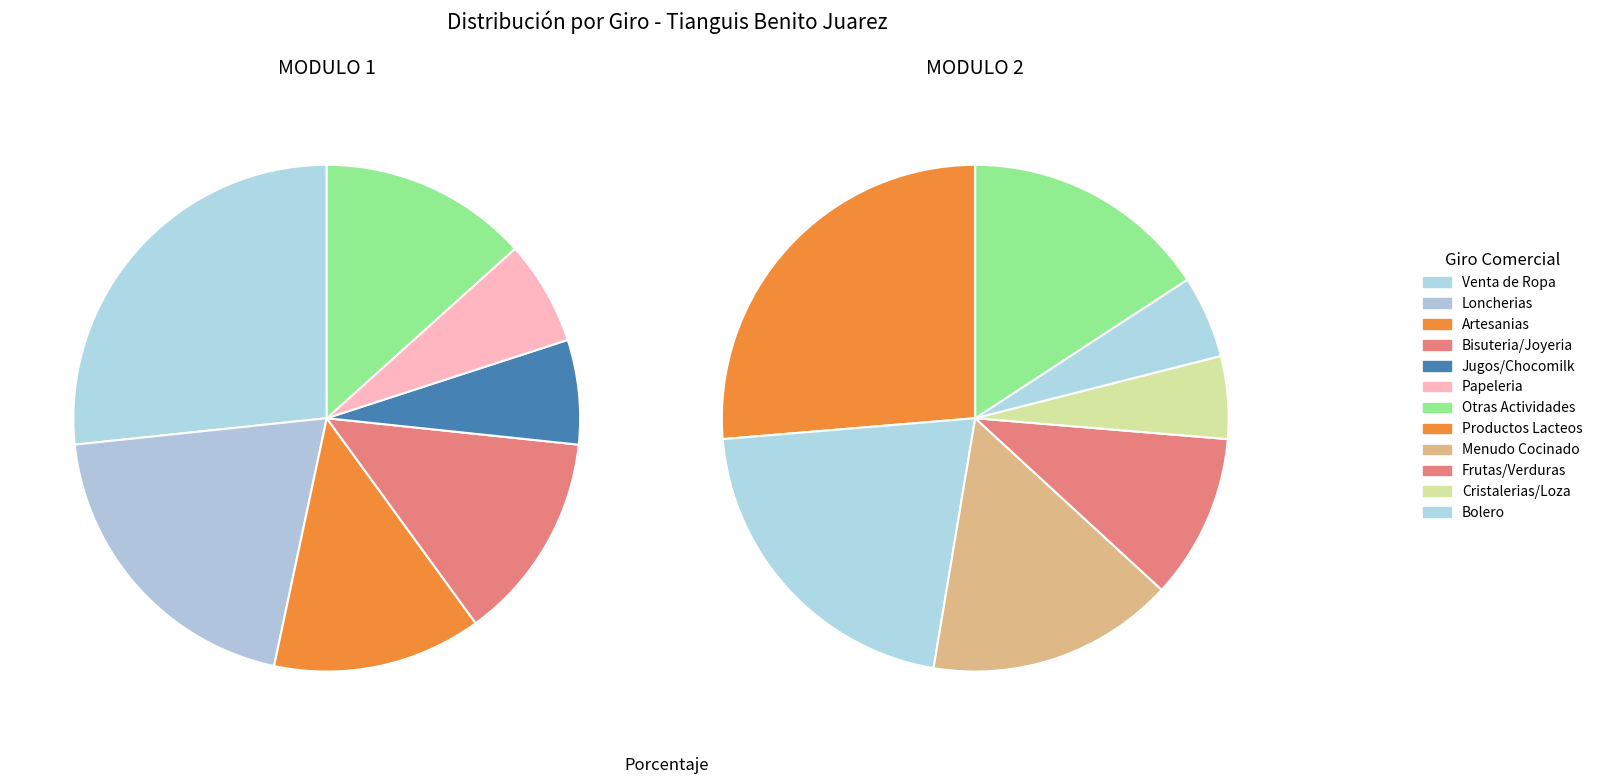

Between ARTESANIAS and PRODUCTOS LACTEOS, which series saw the biggest shift?

MODULO 2